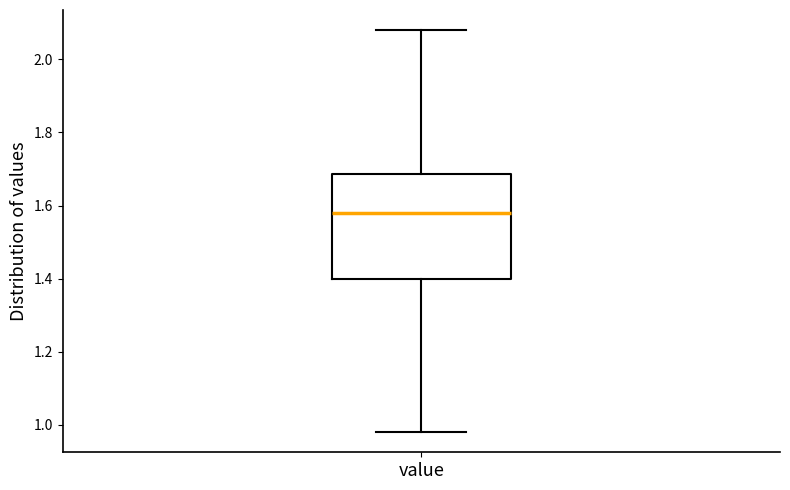

Where does the lower whisker of the box for value end on the y-axis? The values are not printed on the chart, so give them approximately, as read against the axis.

0.98